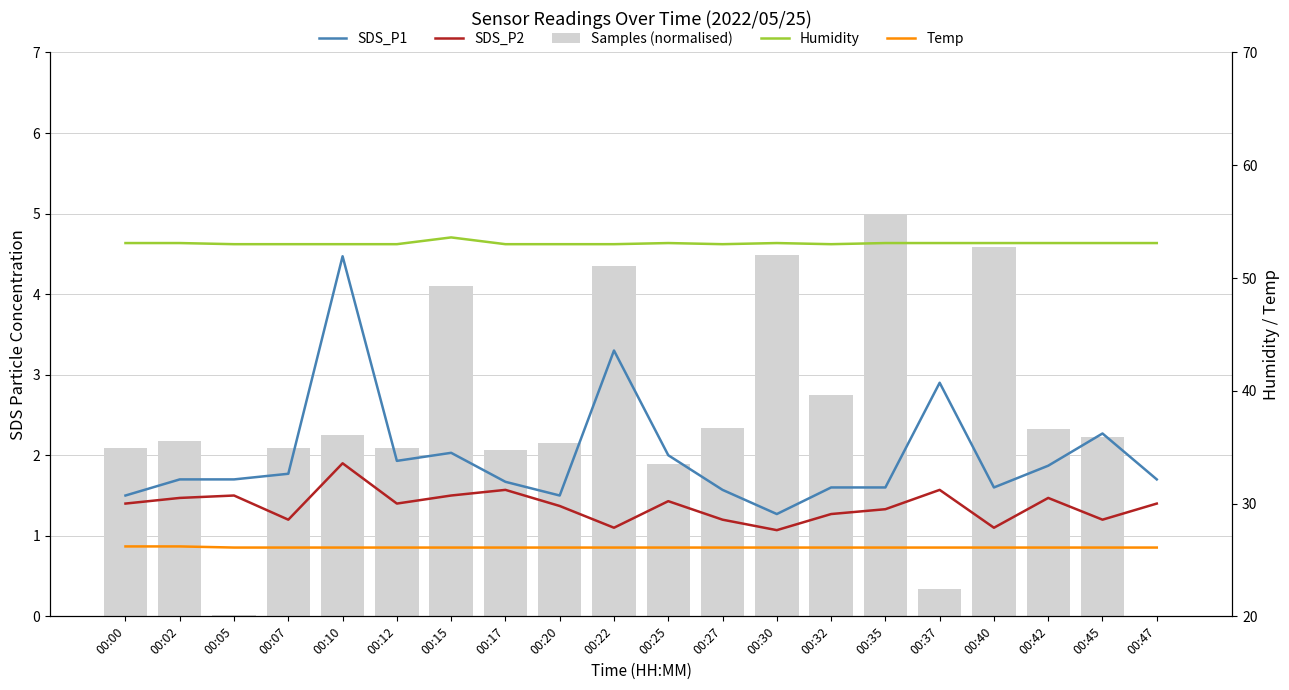

Is it true that Temp equals 26.1 at 00:17?

True